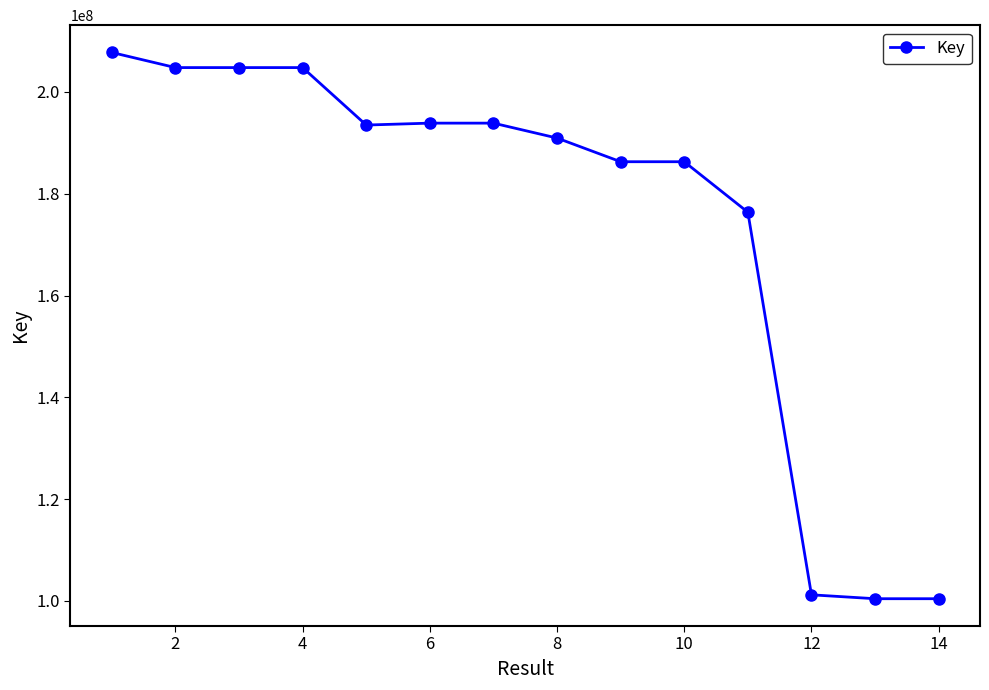

What is the value of the 6th point from the left?

193879034